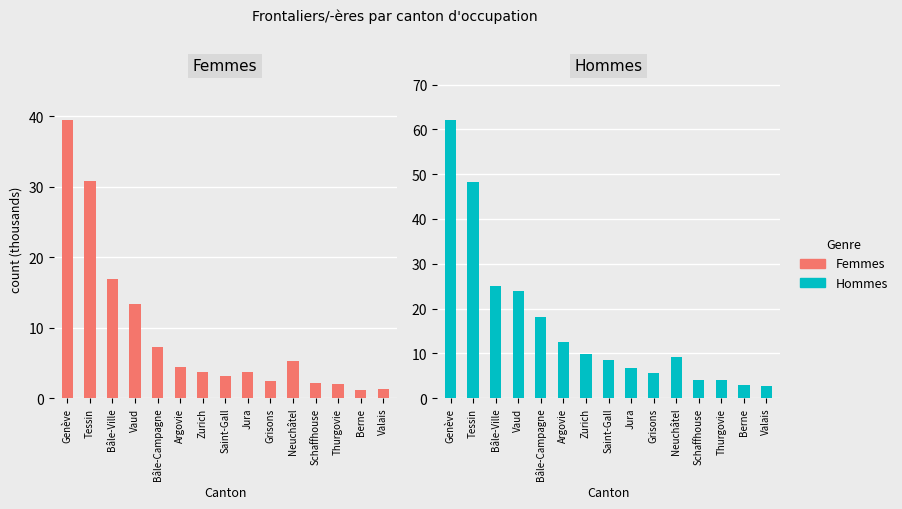

Read the Femmes value at Jura.

3.7